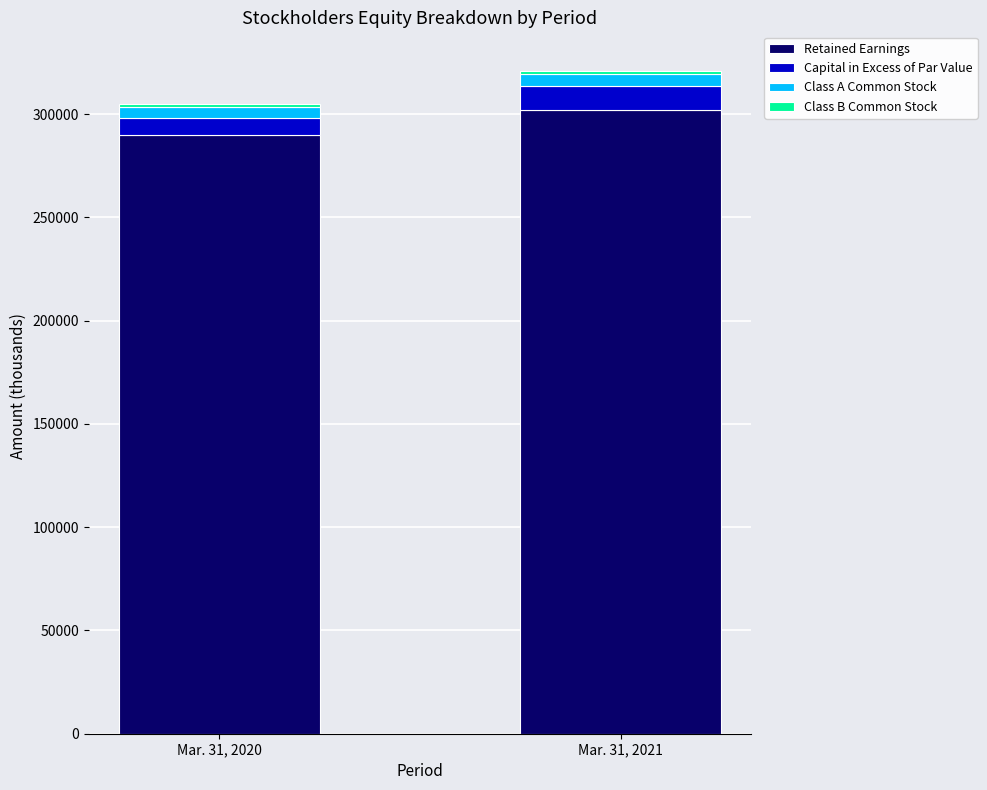

What is the maximum value for Retained Earnings?

301857